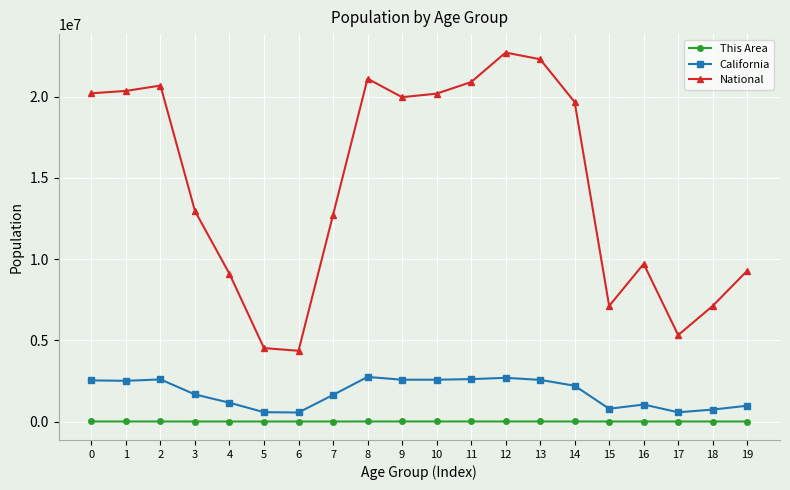

What is the sum of all California values?

35282778